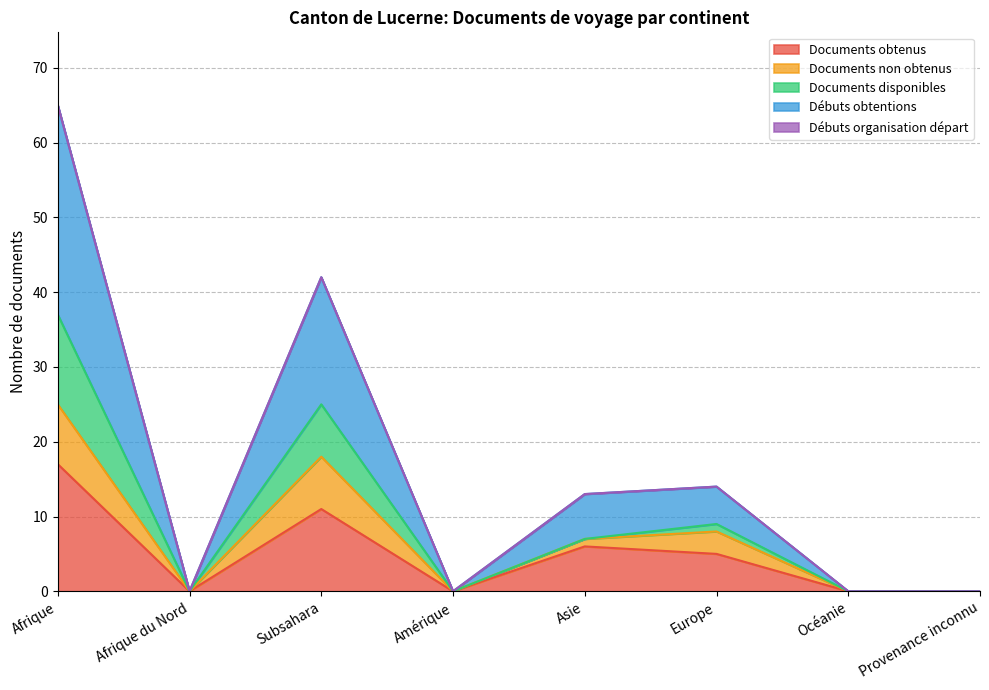

What is the maximum value for Documents obtenus?

17